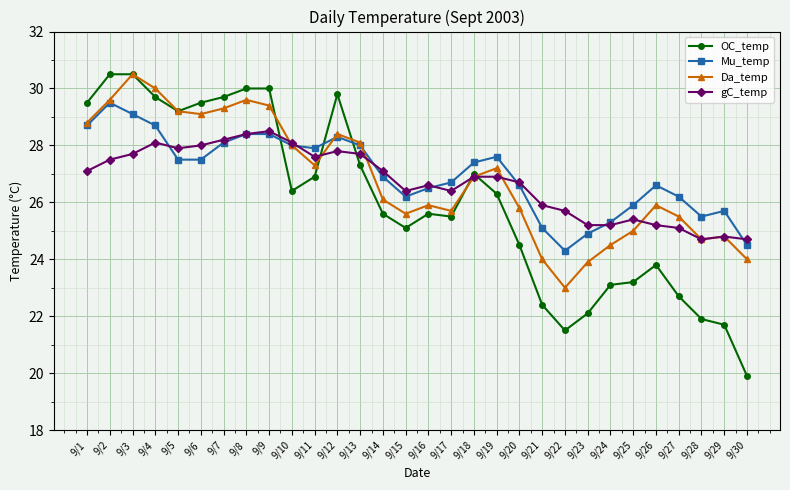

After their last crossing, which series has the higher values: gC_temp or Mu_temp?

gC_temp